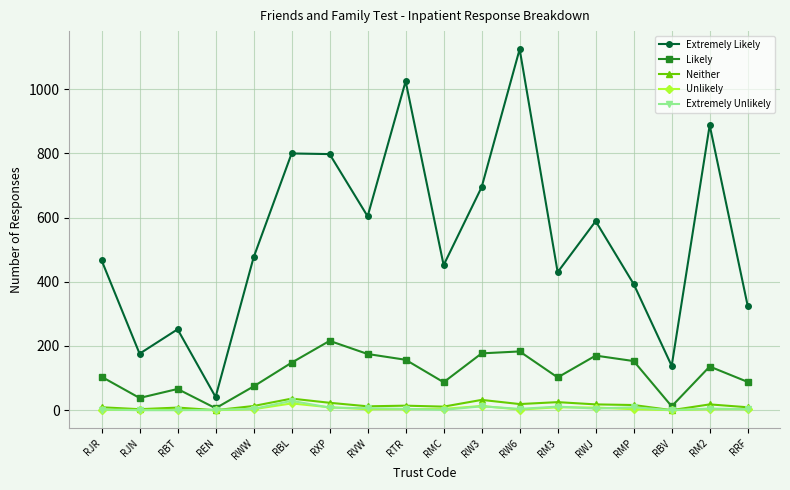

At which label does Extremely Likely reach its minimum?

REN